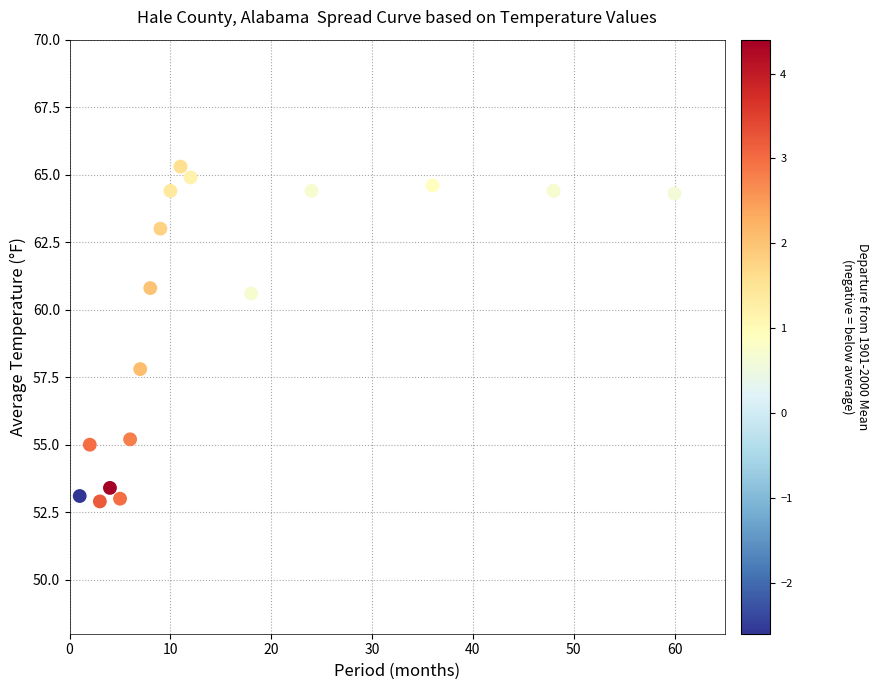

What is the range of Y values (max minus min)?

12.4